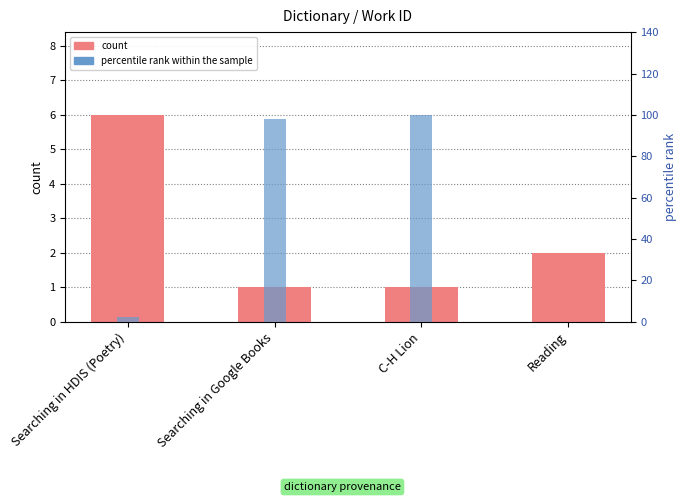

True or false: count has a value of 9.3 at Searching in HDIS (Poetry).

False